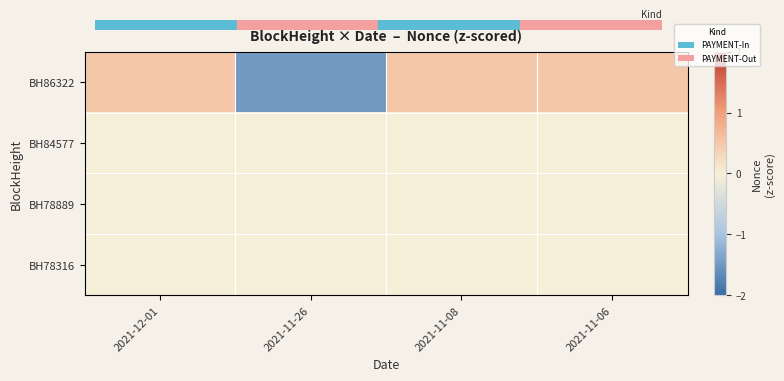

Reading right to left, transcribe all the data shown in this chart.

BH86322: 2021-11-06=0.5	2021-11-08=0.5	2021-11-26=-1.5	2021-12-01=0.5
BH84577: 2021-11-06=0.0	2021-11-08=0.0	2021-11-26=0.0	2021-12-01=0.0
BH78889: 2021-11-06=0.0	2021-11-08=0.0	2021-11-26=0.0	2021-12-01=0.0
BH78316: 2021-11-06=0.0	2021-11-08=0.0	2021-11-26=0.0	2021-12-01=0.0